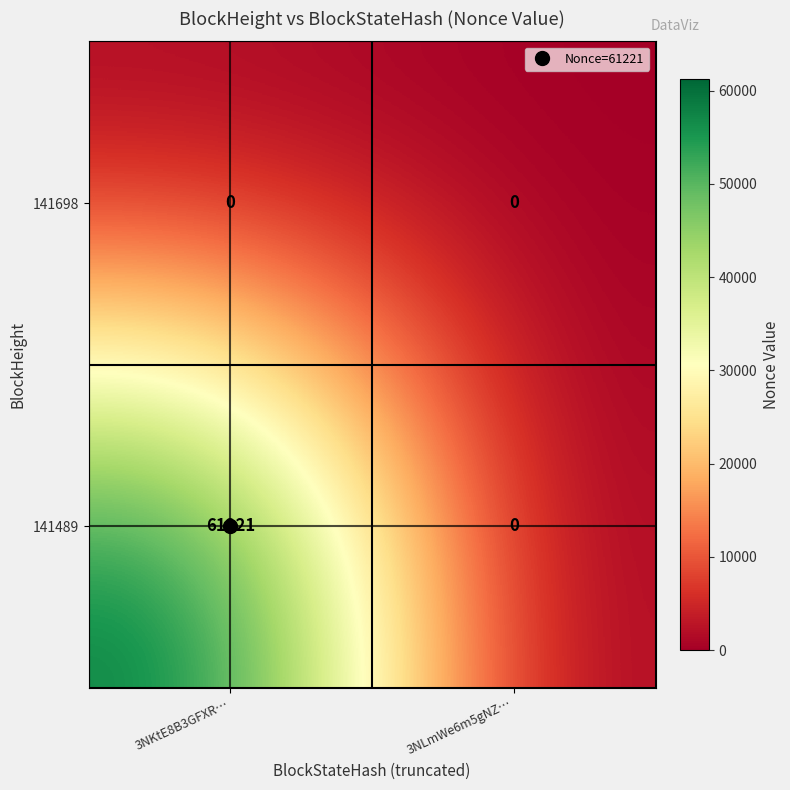

Which category has the highest value in the 141489 series?

3NKtE8B3GFXR…